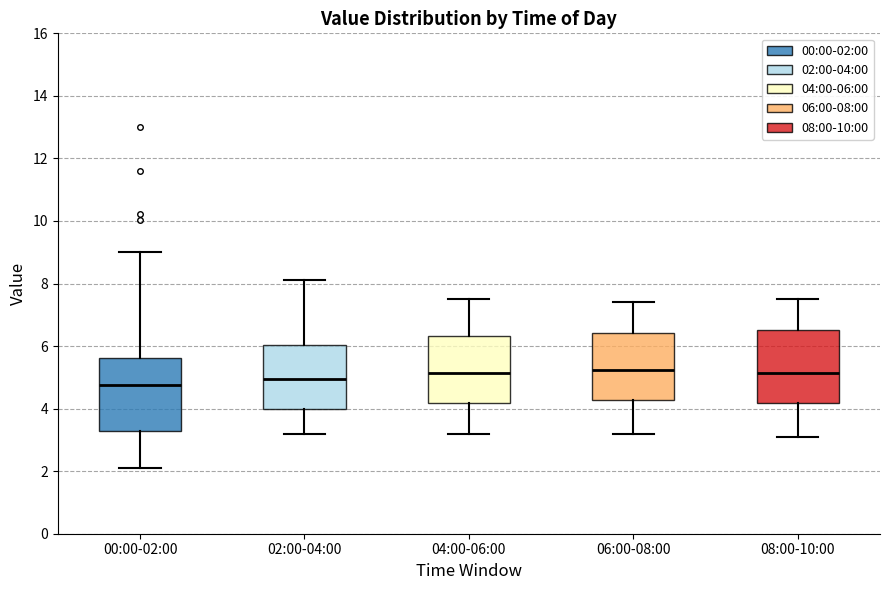

Reading left to right, read every box against the y-axis: the position of its median line, the range the box covers, and the ends of its whiskers. The values are not printed on the chart, so give them approximately, as read against the axis.

00:00-02:00: median 4.8, box 3.4 to 5.6, whiskers 2.2 to 9.0
02:00-04:00: median 5.0, box 4.0 to 6.0, whiskers 3.2 to 8.2
04:00-06:00: median 5.2, box 4.2 to 6.4, whiskers 3.2 to 7.6
06:00-08:00: median 5.2, box 4.2 to 6.4, whiskers 3.2 to 7.4
08:00-10:00: median 5.2, box 4.2 to 6.6, whiskers 3.2 to 7.6